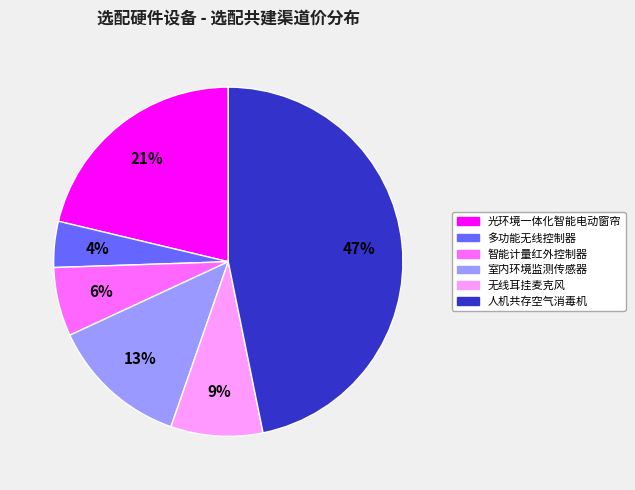

Rank the categories by value from lowest to highest.

多功能无线控制器, 智能计量红外控制器, 无线耳挂麦克风, 室内环境监测传感器, 光环境一体化智能电动窗帘, 人机共存空气消毒机